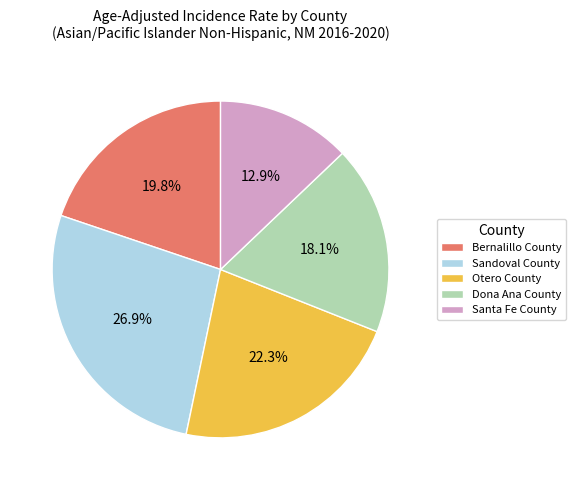

To the nearest percent, what is the combined percentage of Sandoval County and Otero County?

49%